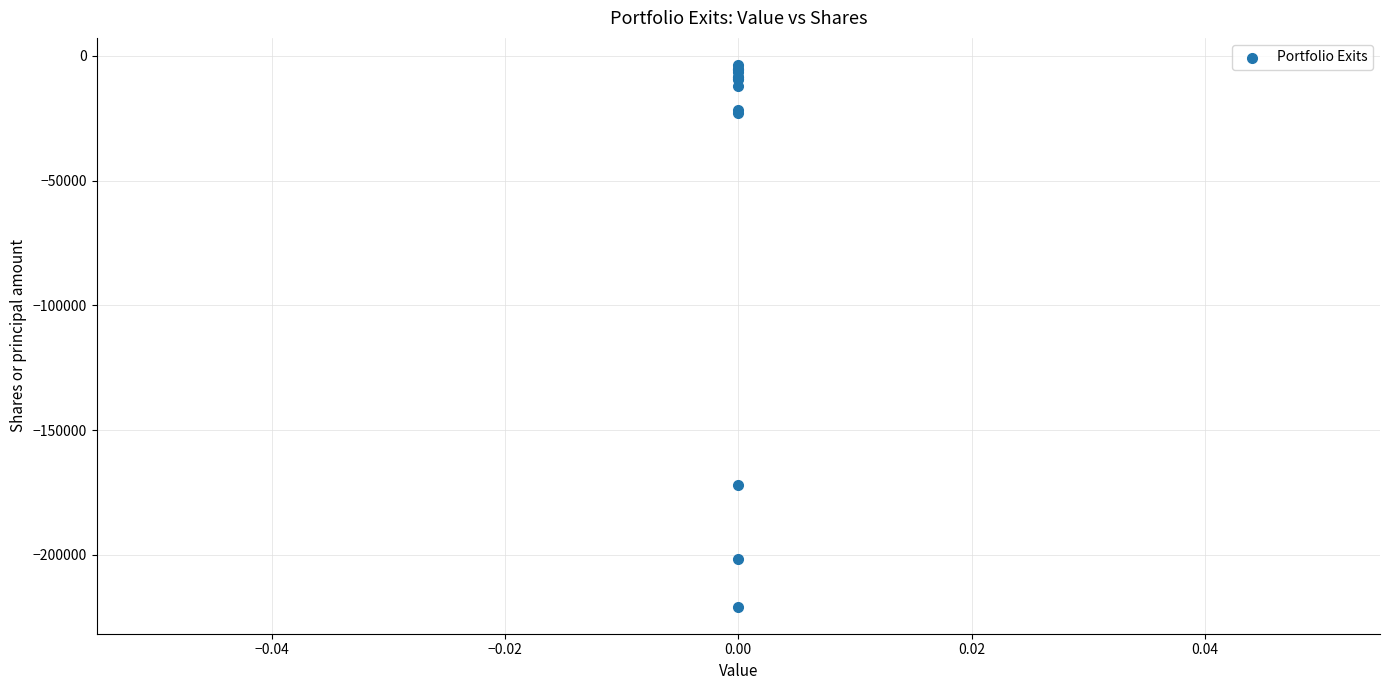

What Y value in the scatter plot is closest to -112197?

-172003